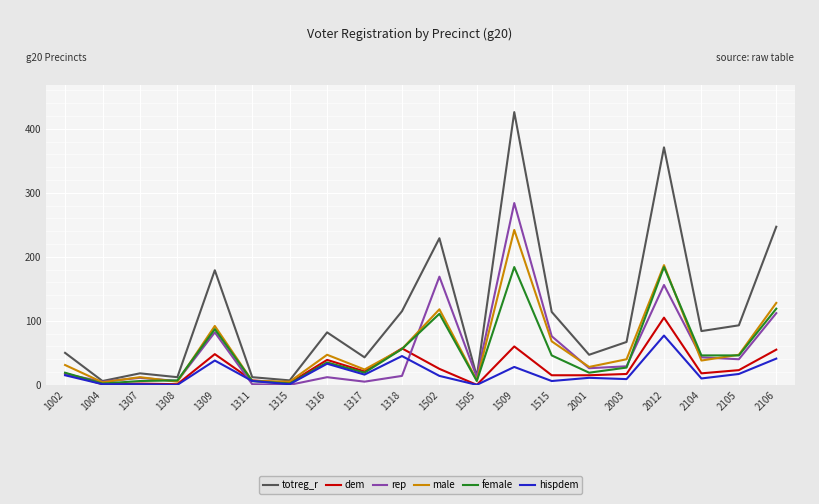

How many series are shown in this chart?

6